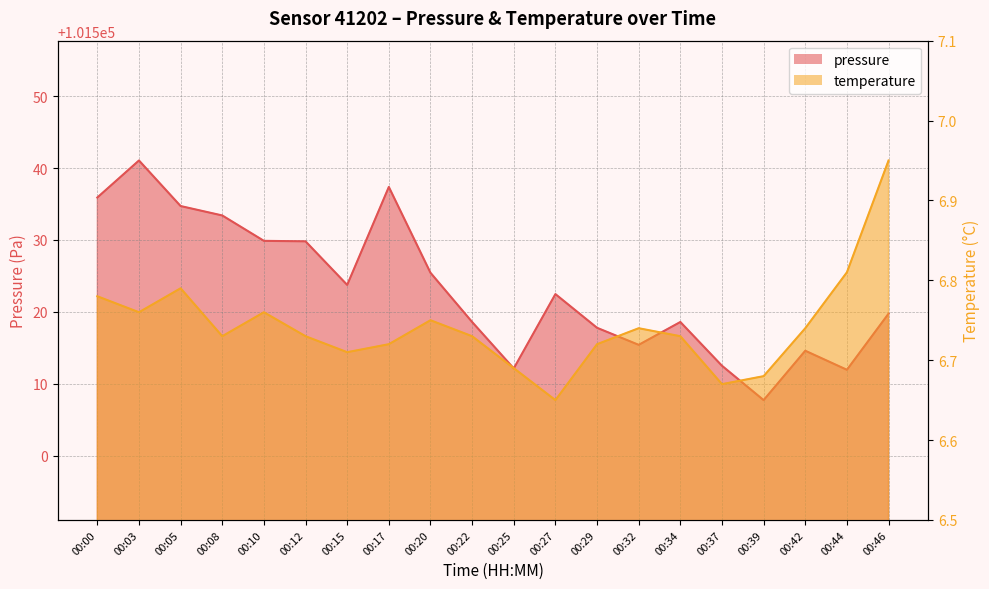

Reading left to right, list all the values displayed in this chart.

pressure: 101535.9	101541.1	101534.7	101533.4	101529.9	101529.8	101523.8	101537.4	101525.4	101518.6	101512.1	101522.5	101517.8	101515.4	101518.6	101512.5	101507.7	101514.6	101511.9	101519.8
temperature: 6.8	6.8	6.8	6.7	6.8	6.7	6.7	6.7	6.8	6.7	6.7	6.7	6.7	6.7	6.7	6.7	6.7	6.7	6.8	7.0